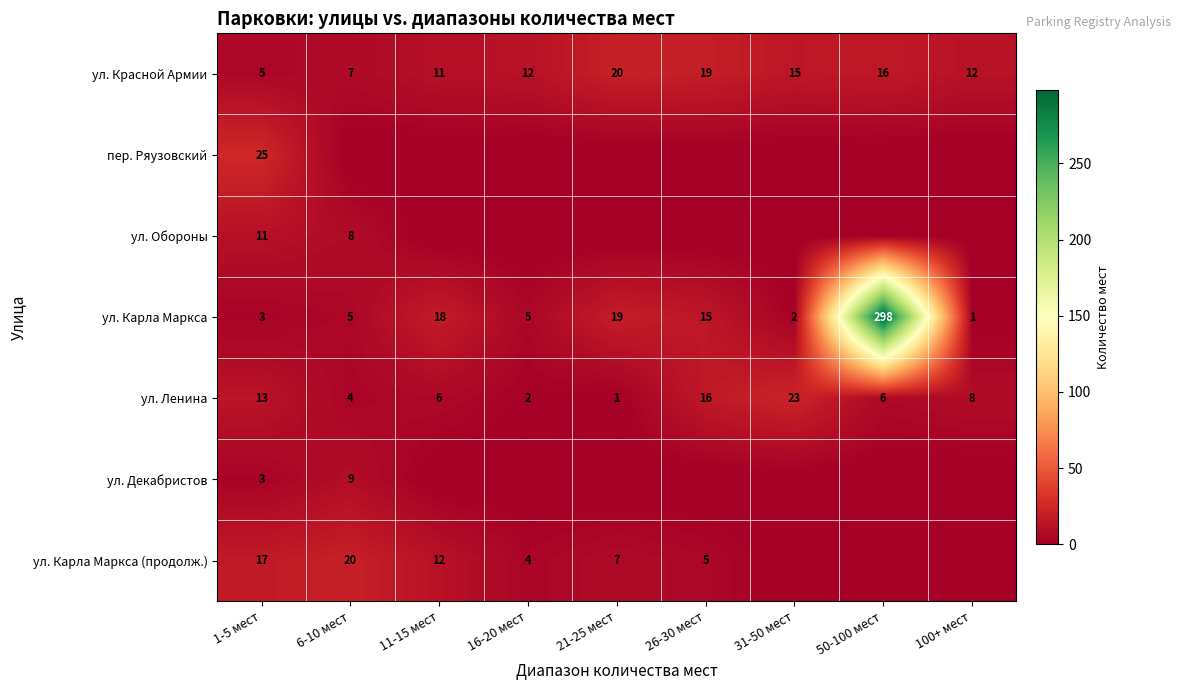

What is the spread (max minus min) of values at 1-5 мест?

22